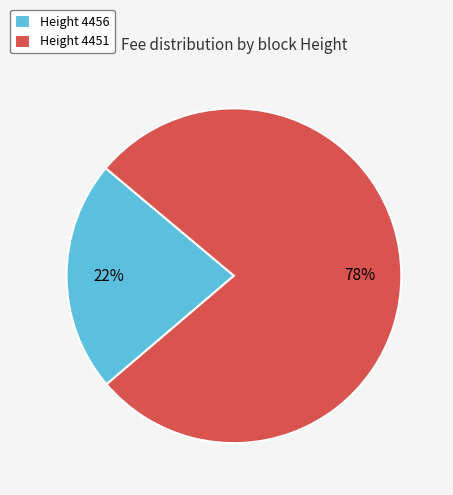

To the nearest percent, what is the combined percentage of Height 4456 and Height 4451?

100%